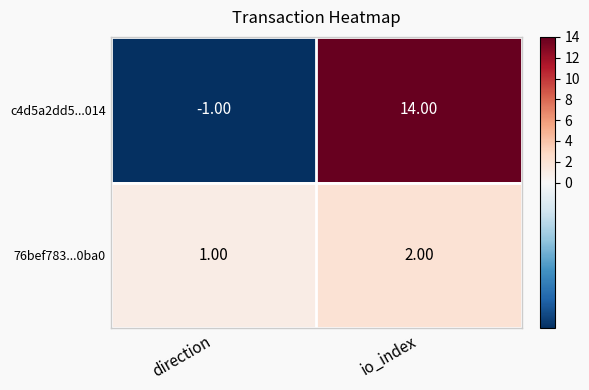

At direction, list the series in order from largest to smallest.

76bef783...0ba0, c4d5a2dd5...014